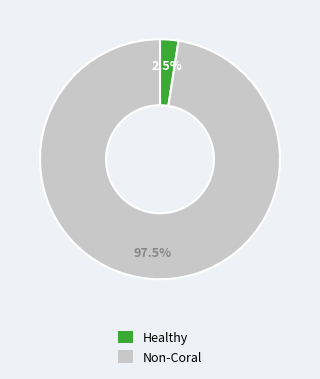

Rank the categories by value from highest to lowest.

Non-Coral, Healthy